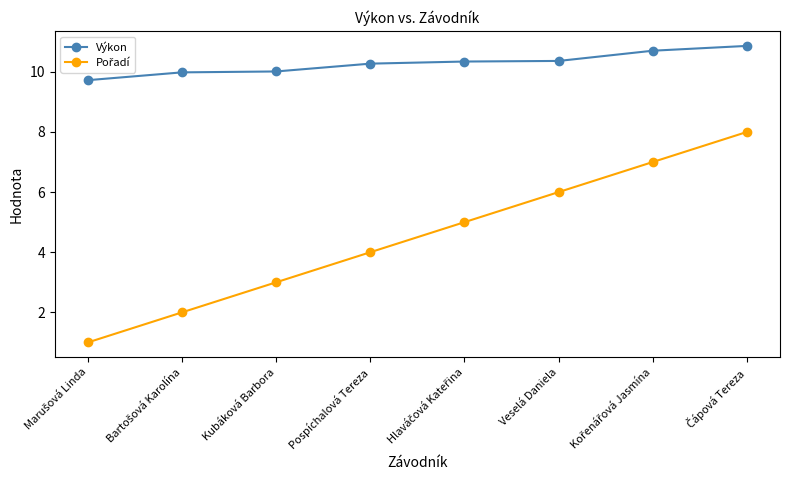

What is the minimum value shown in the chart?

1.0